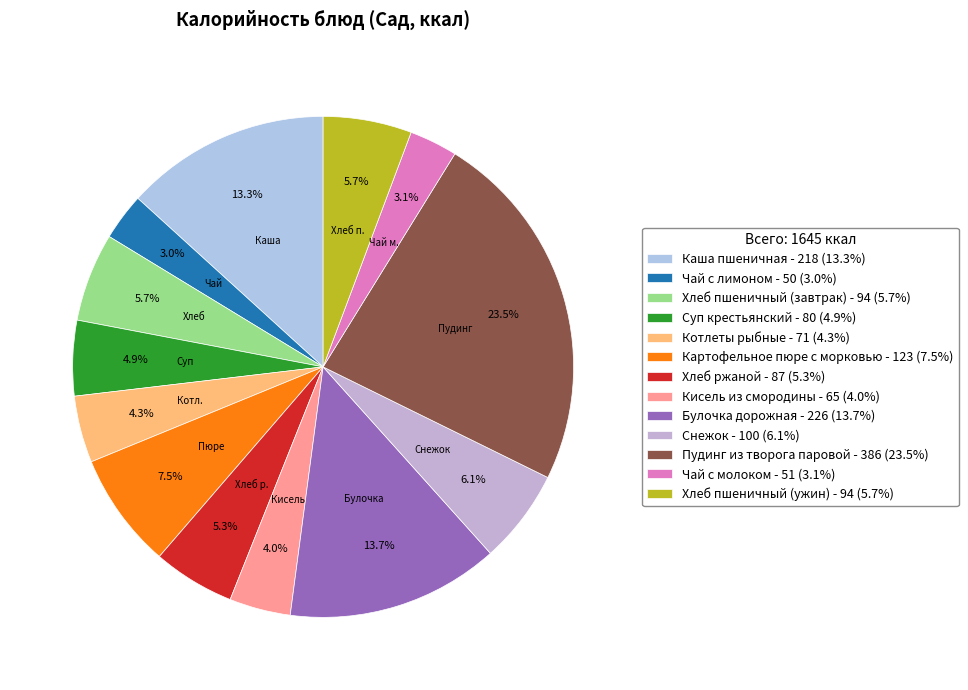

Is there a majority slice in this chart?

No